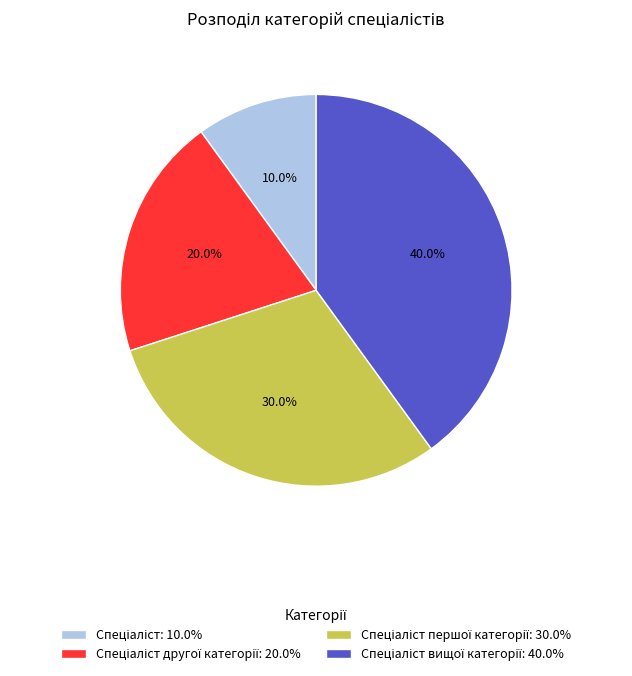

Does any single category account for the majority?

No